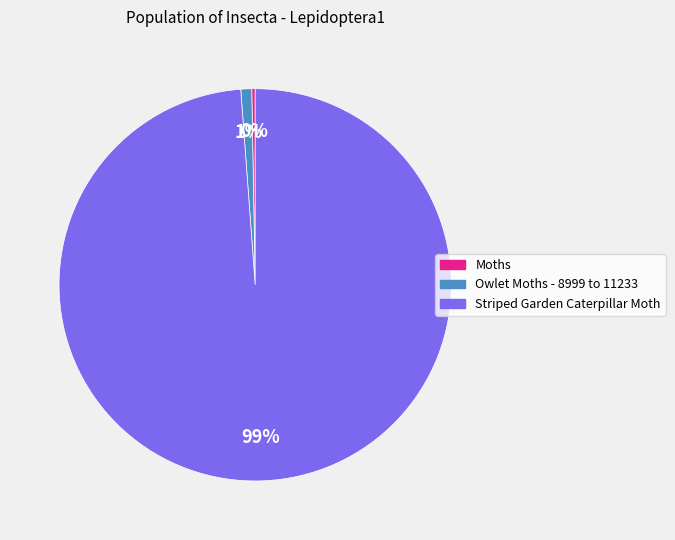

Does Striped Garden Caterpillar Moth account for over 50% of the chart?

Yes